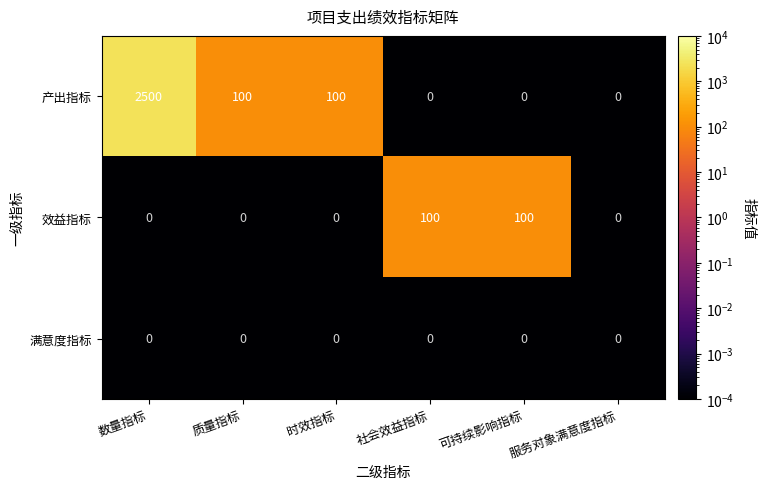

What is the difference between the second highest and second lowest values in the 产出指标 series?

100